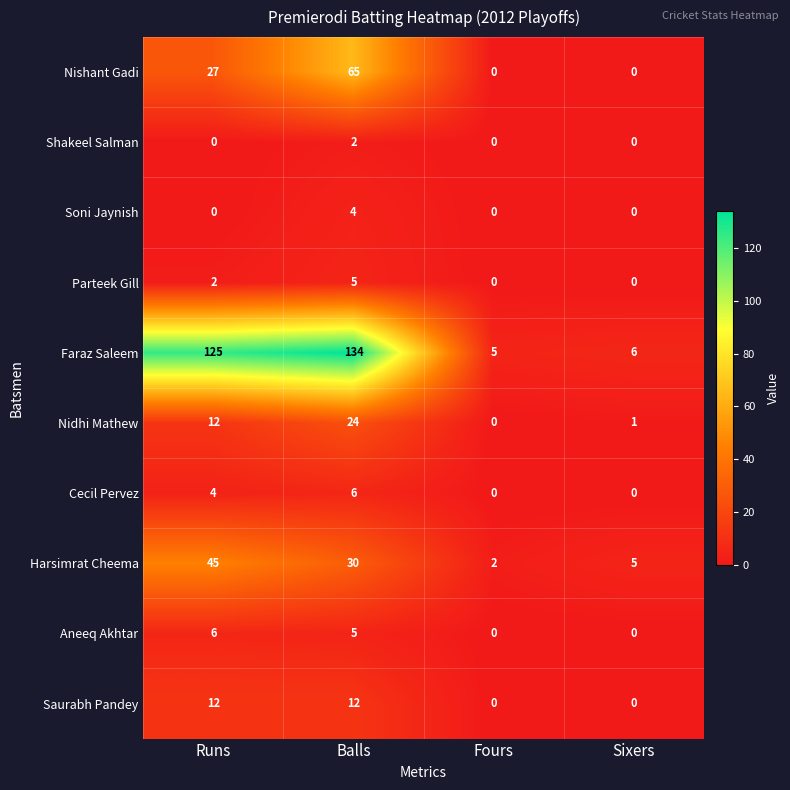

What is the difference between the maximum and second lowest values in the Saurabh Pandey series?

12